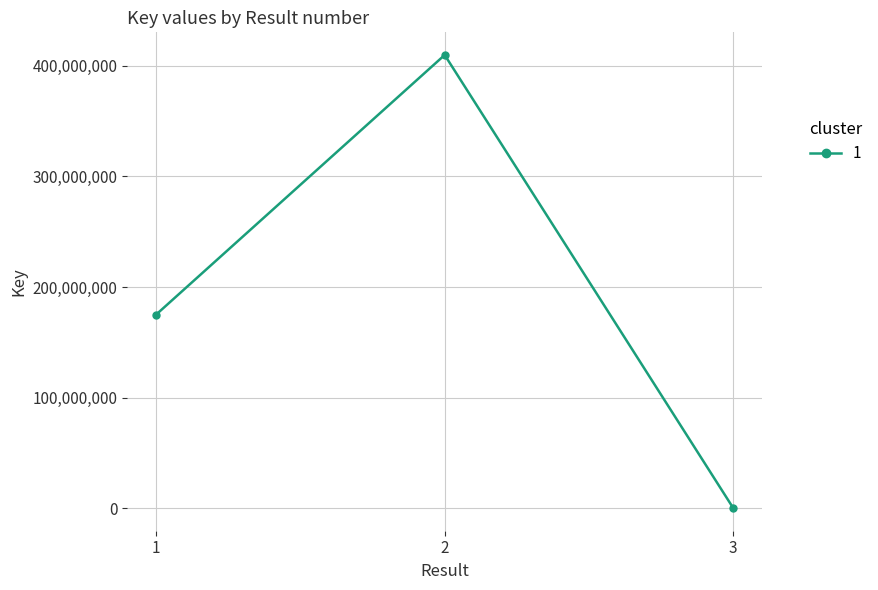

What is the greatest value displayed?

409615508